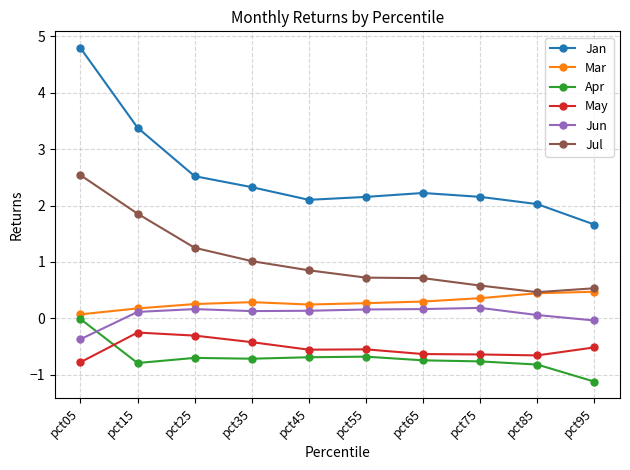

Is it true that Apr equals -0.4 at pct45?

False